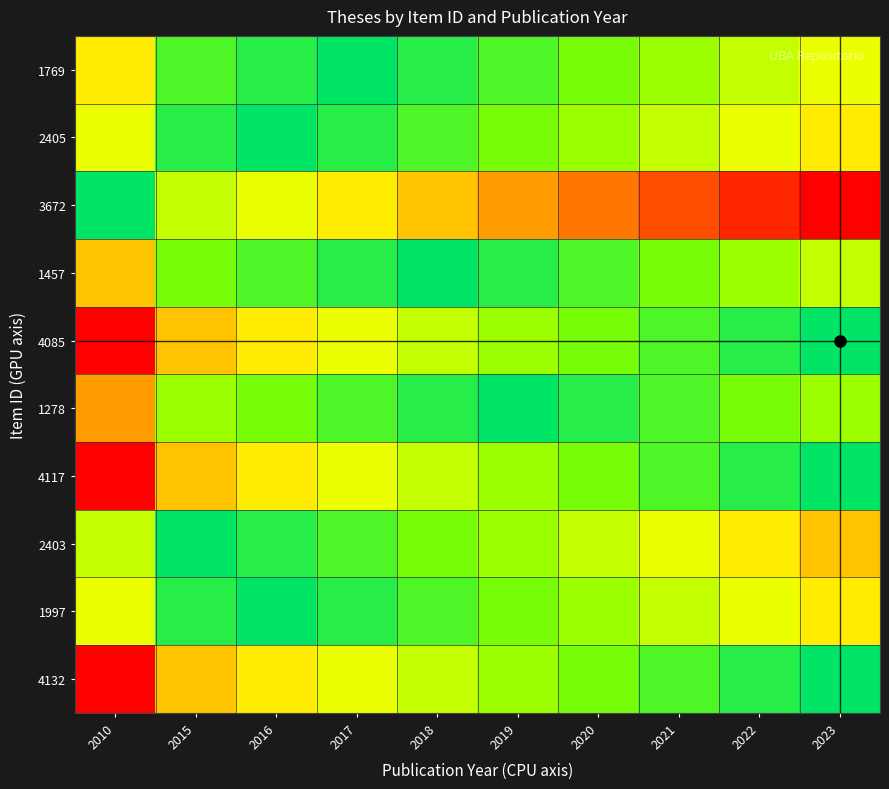

How many categories are shown in the chart?

10